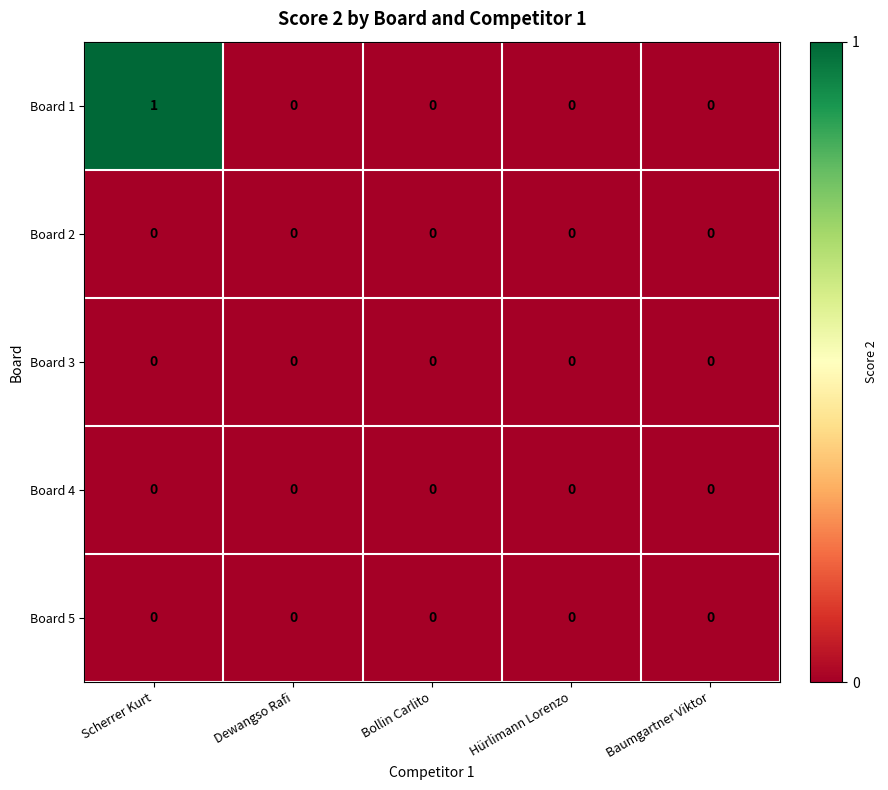

How many series are shown in this chart?

5